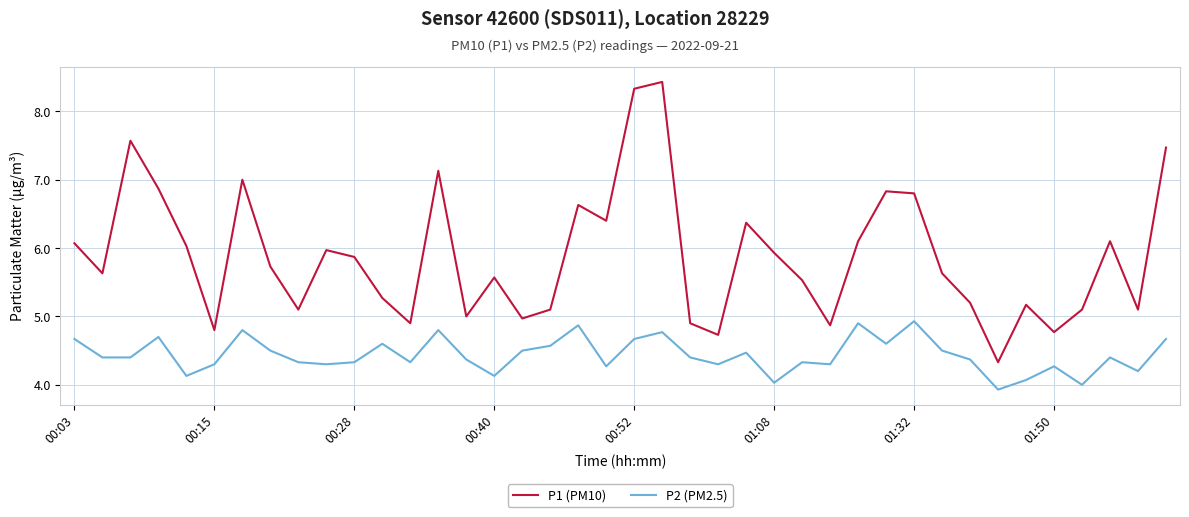

What is the minimum value for P2 (PM2.5)?

3.9